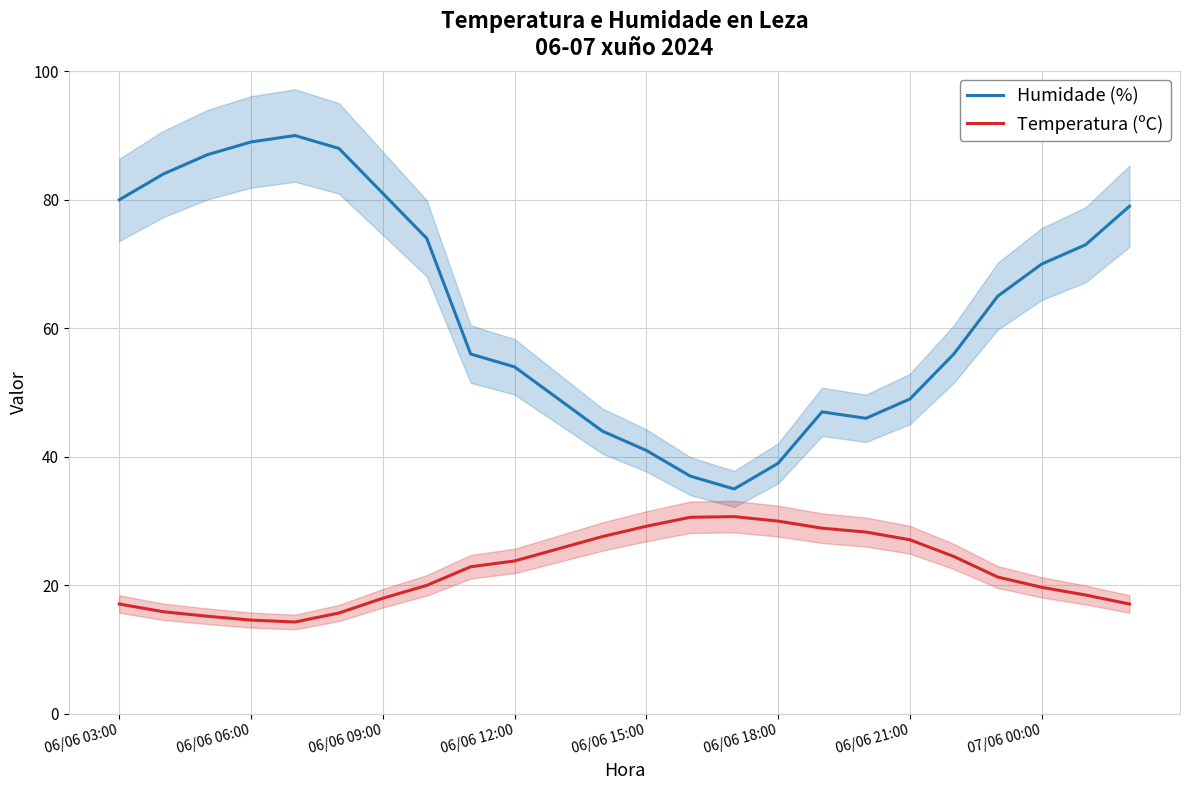

Reading right to left, transcribe all the data shown in this chart.

Humidade (%): 79.0	73.0	70.0	65.0	56.0	49.0	46.0	47.0	39.0	35.0	37.0	41.0	44.0	49.0	54.0	56.0	74.0	81.0	88.0	90.0	89.0	87.0	84.0	80.0
Temperatura (ºC): 17.1	18.5	19.7	21.3	24.5	27.1	28.3	28.9	30.0	30.7	30.6	29.2	27.6	25.7	23.8	22.9	20.0	18.0	15.7	14.3	14.6	15.2	15.9	17.1